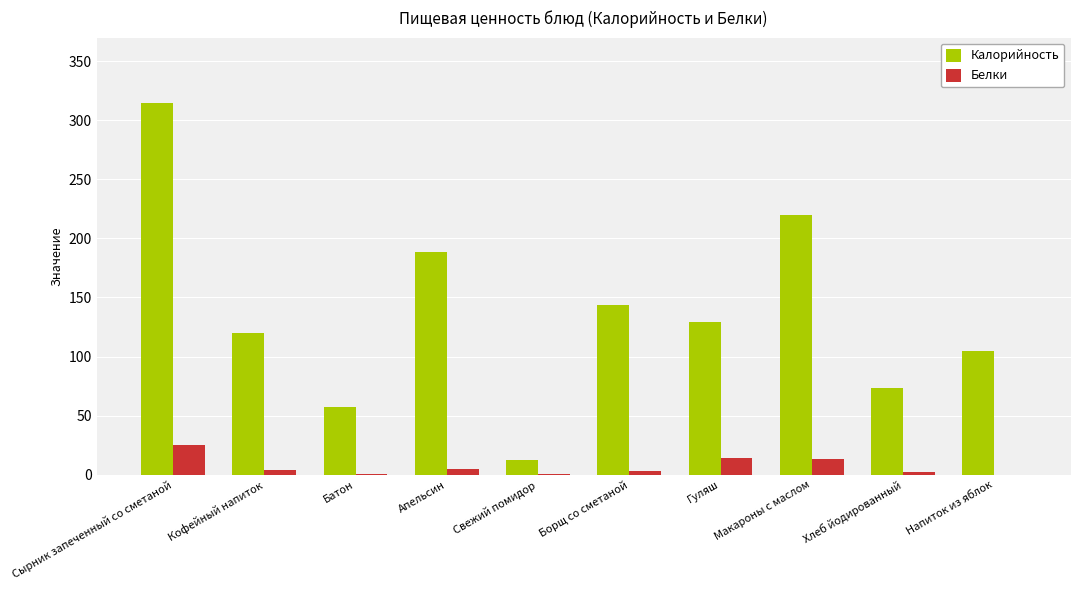

What are all the series names shown in the legend?

Калорийность, Белки